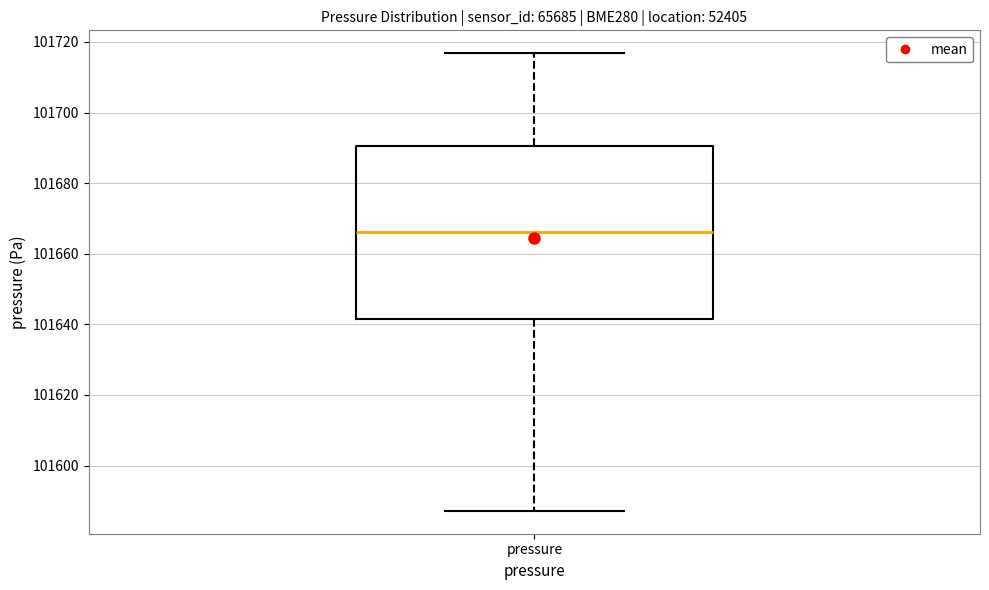

Transcribe this box plot: give where the median line is, the range the box spans, and where the two whiskers end, as read against the y-axis. The values are not printed on the chart, so give them approximately, as read against the axis.

median 101666, box 101642 to 101690, whiskers 101588 to 101716